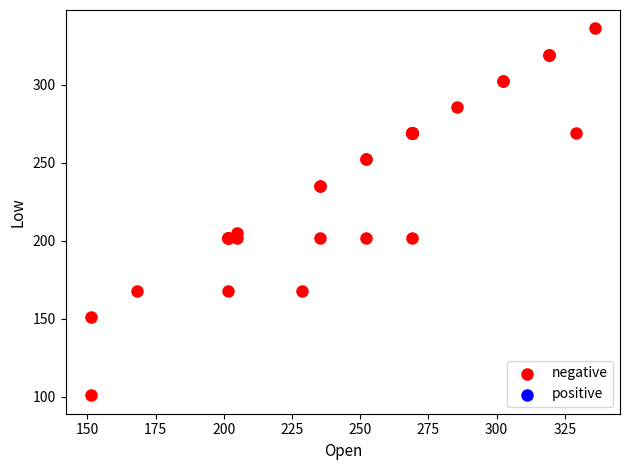

What Y value in the scatter plot is closest to 218?

205.0